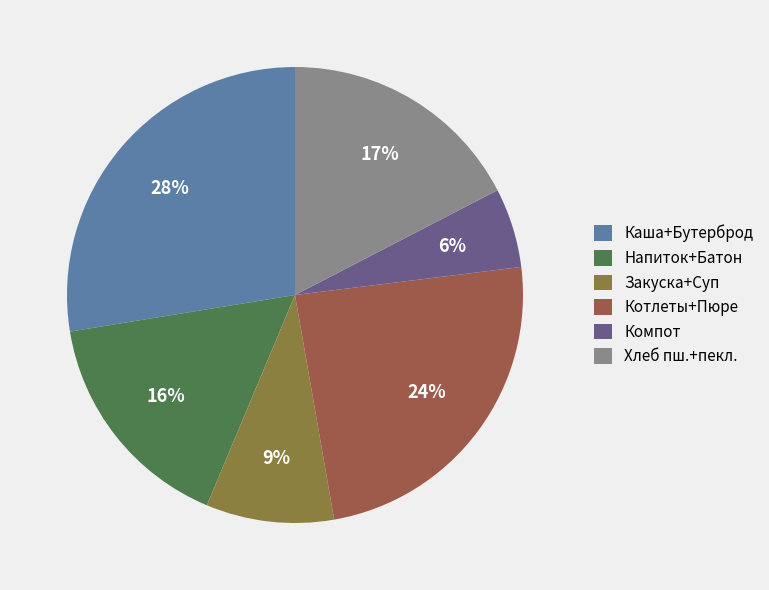

Combined, do Котлеты+Пюре and Каша+Бутерброд account for over 50%?

Yes